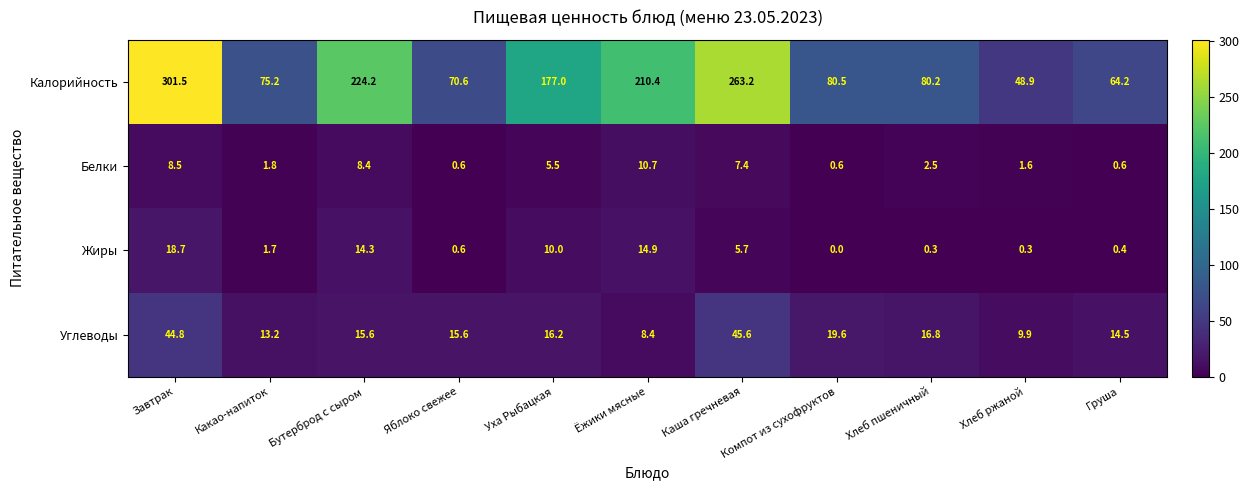

At which label does Белки first exceed 2?

Завтрак